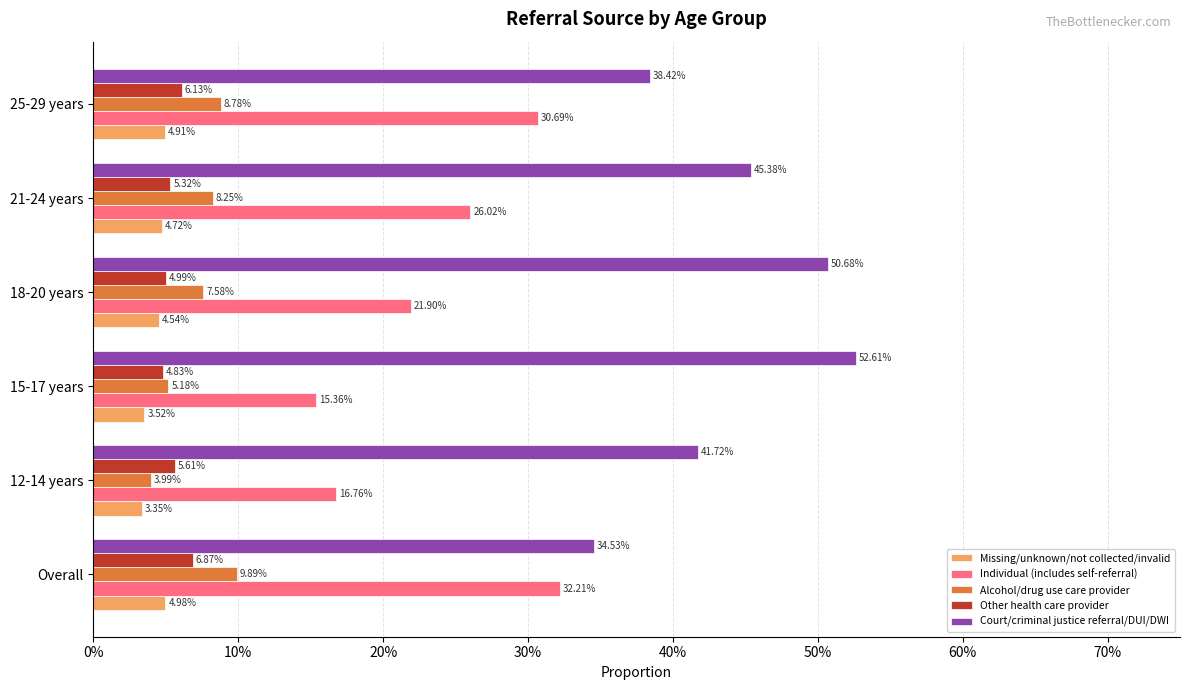

At how many categories does at least one series exceed 0?

6